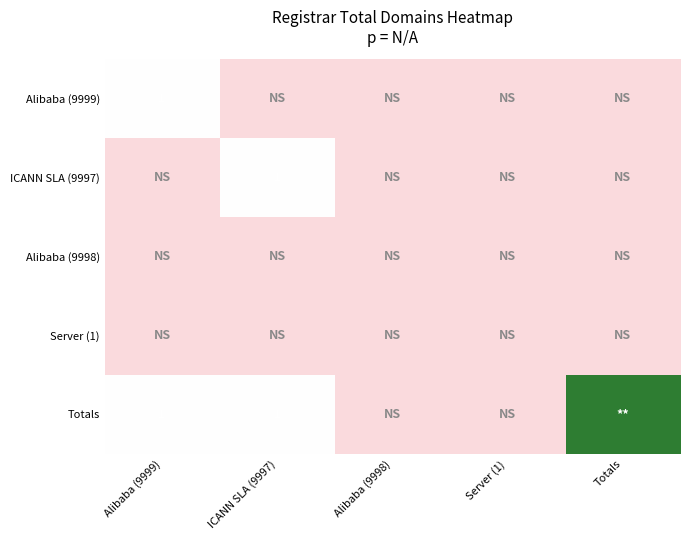

Rank the series by their maximum value, from highest to lowest.

Totals, Alibaba (9999), ICANN SLA (9997), Alibaba (9998), Server (1)